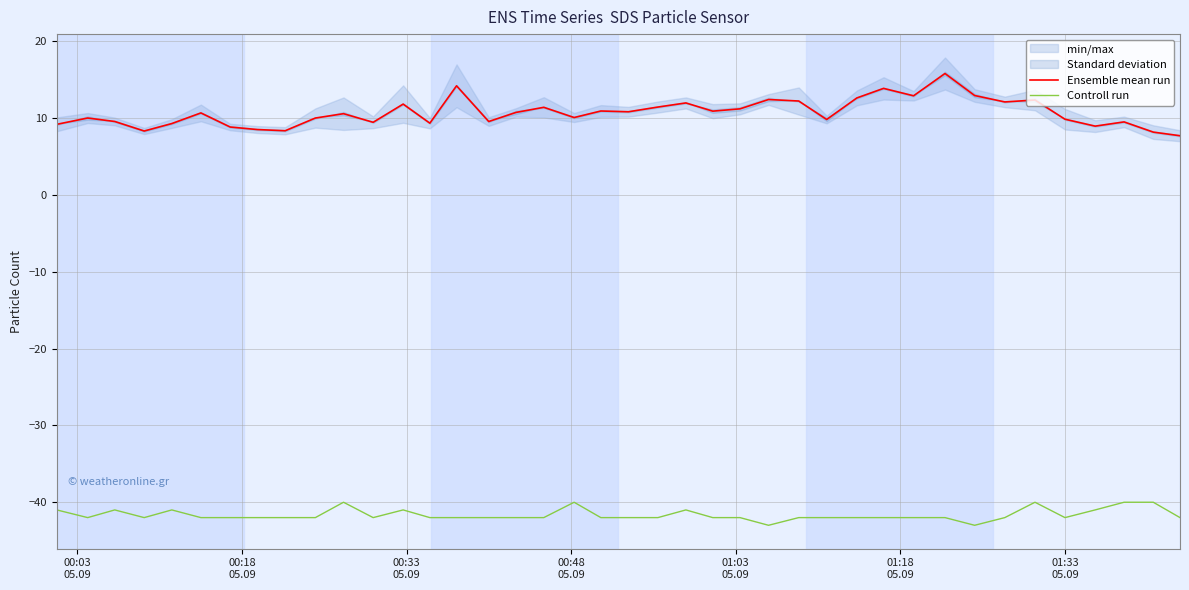

True or false: Ensemble mean run and Controll run cross at least once.

False